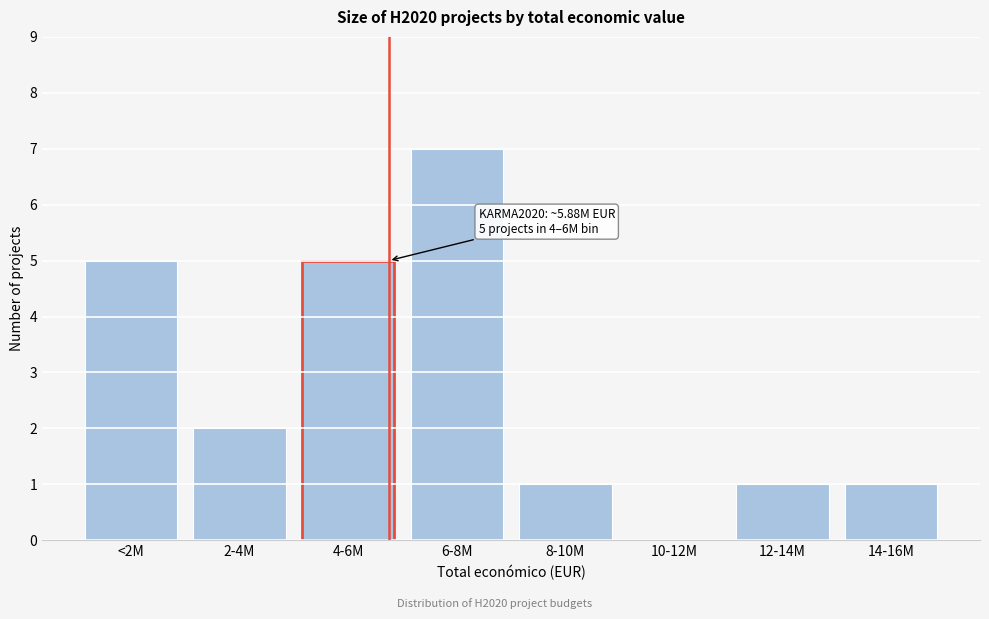

Reading right to left, transcribe all the data shown in this chart.

14-16M=1	12-14M=1	10-12M=0	8-10M=1	6-8M=7	4-6M=5	2-4M=2	<2M=5